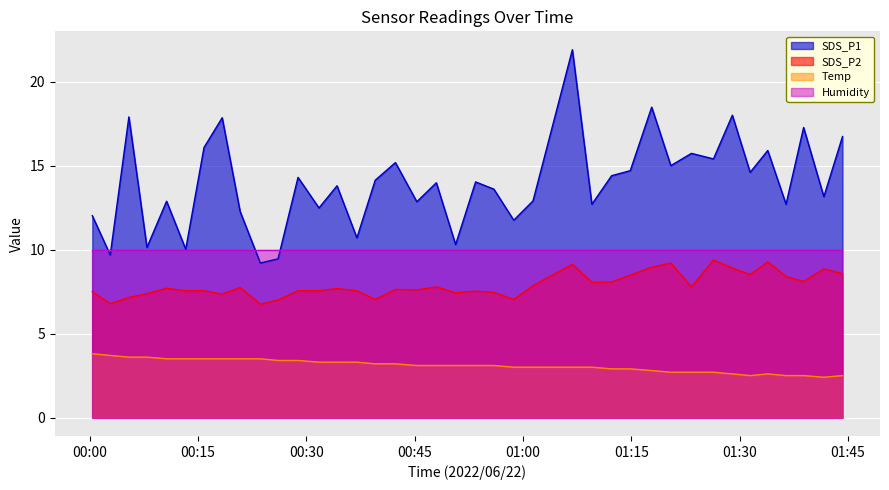

What is the minimum value for Humidity?

10.0